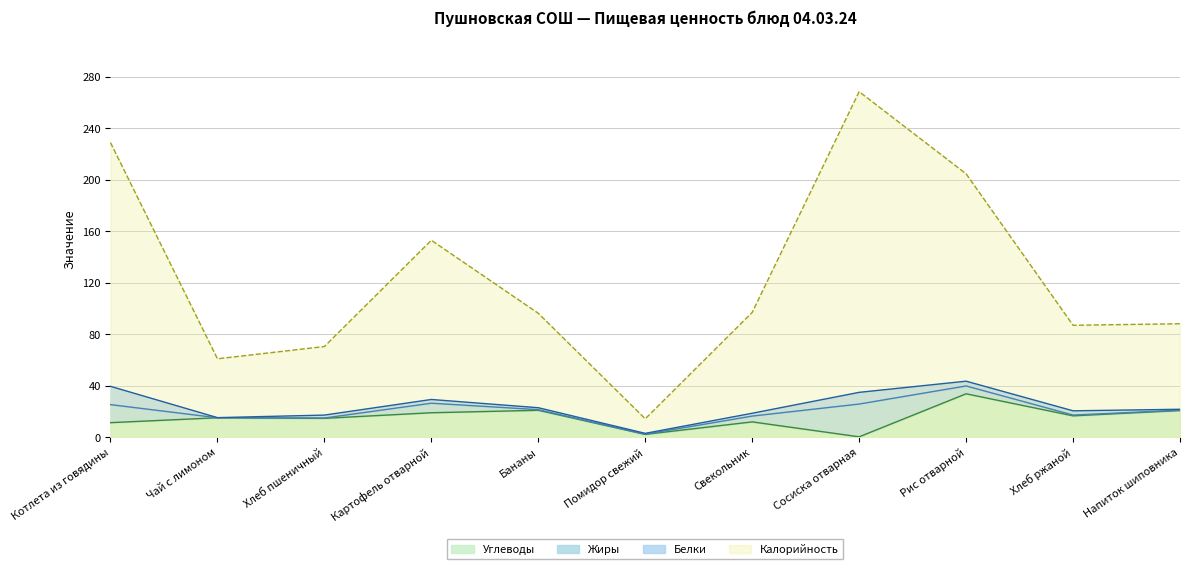

Rank the categories by Калорийность value from lowest to highest.

Помидор свежий, Чай с лимоном, Хлеб пшеничный, Хлеб ржаной, Напиток шиповника, Бананы, Свекольник, Картофель отварной, Рис отварной, Котлета из говядины, Сосиска отварная